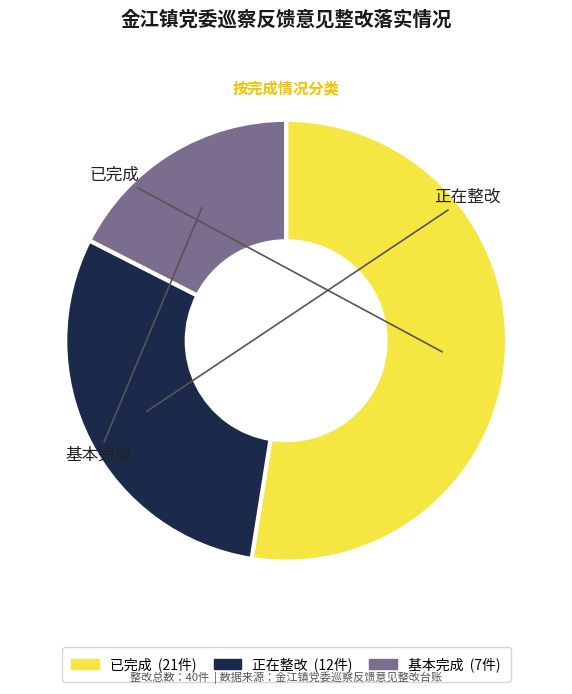

Rank the categories by value from lowest to highest.

基本完成, 正在整改, 已完成